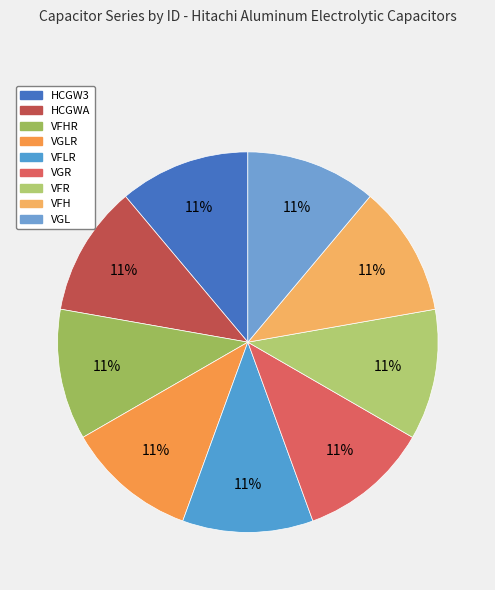

Which slice is the largest?

VFH